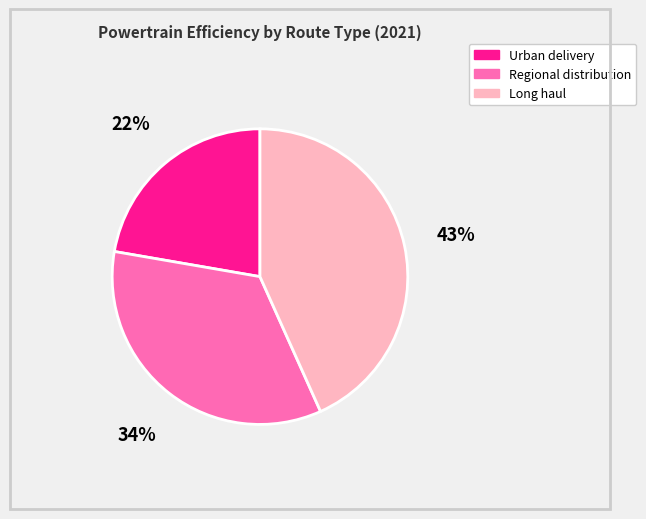

Does Regional distribution represent more than half of the total?

No